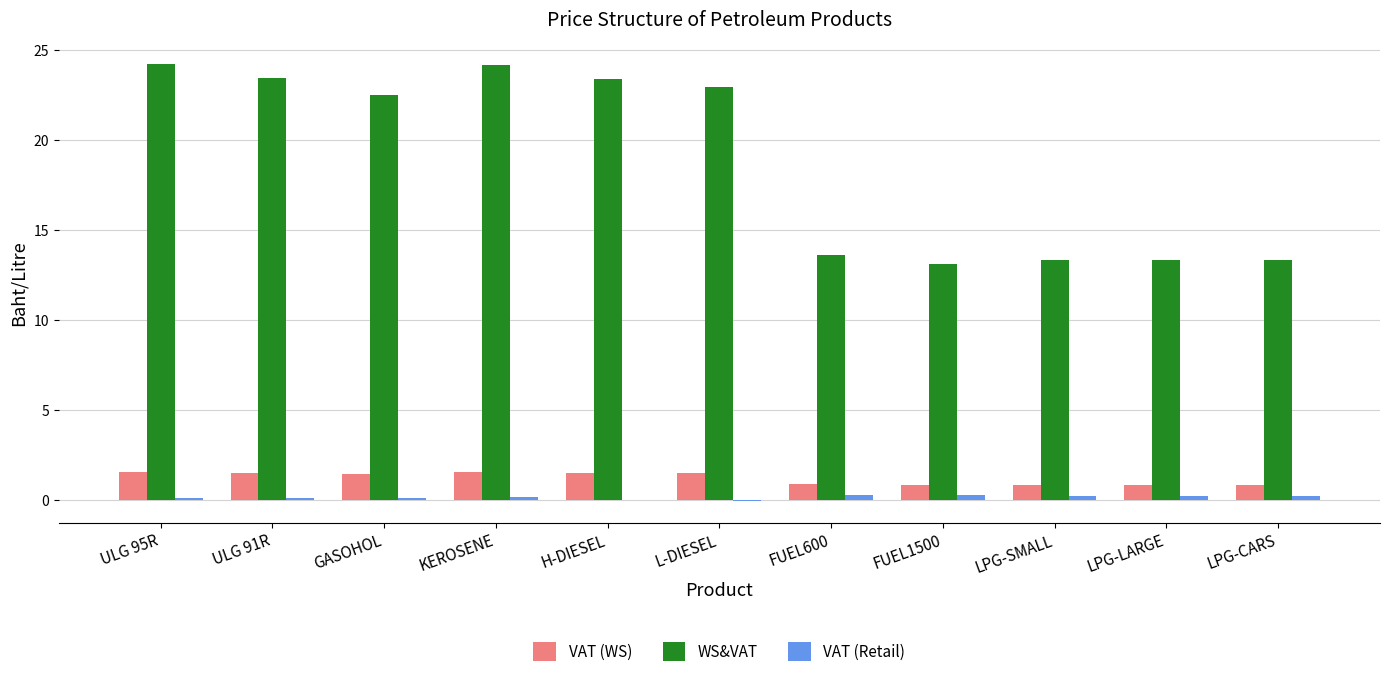

The WS&VAT series shows 24.2 at ULG 95R. True or false?

True